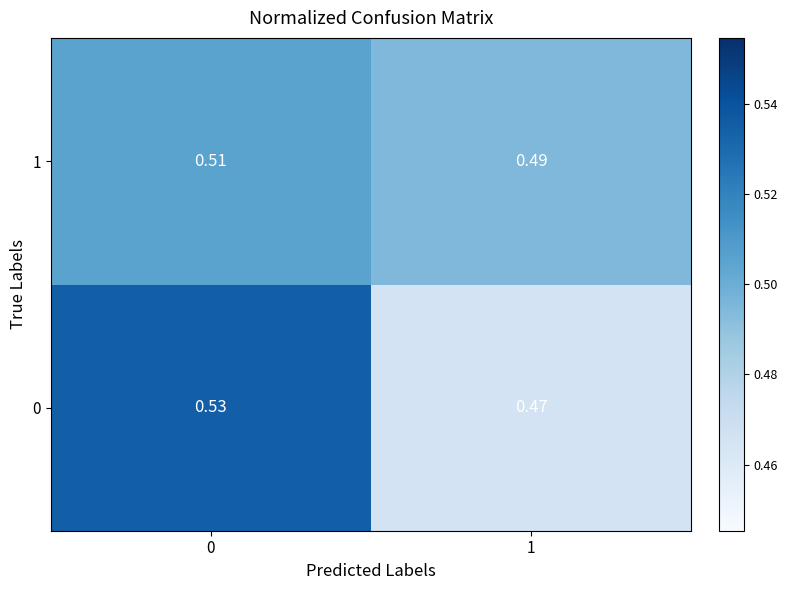

Is the value of 1 at 0 greater than the value of 0 at 1?

Yes